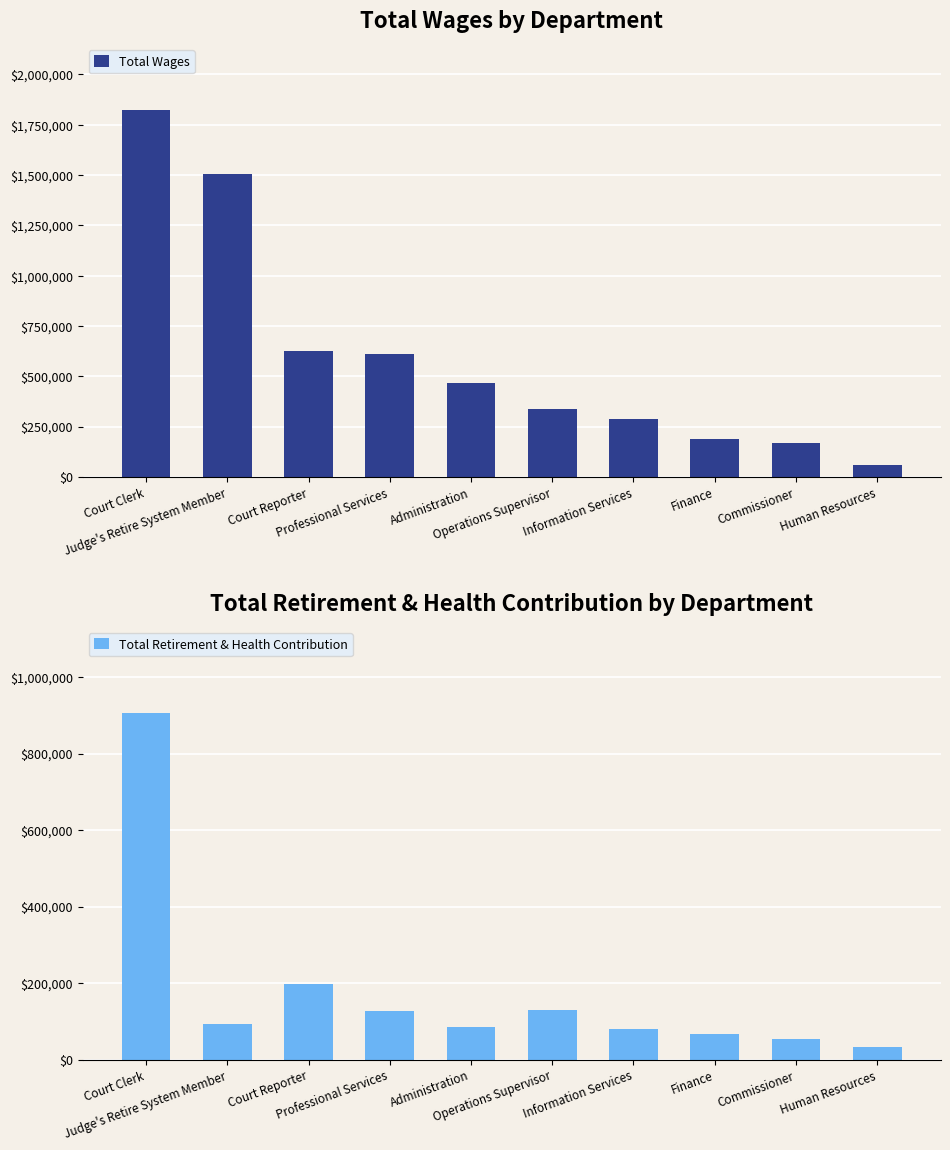

Does the chart contain any negative values?

No